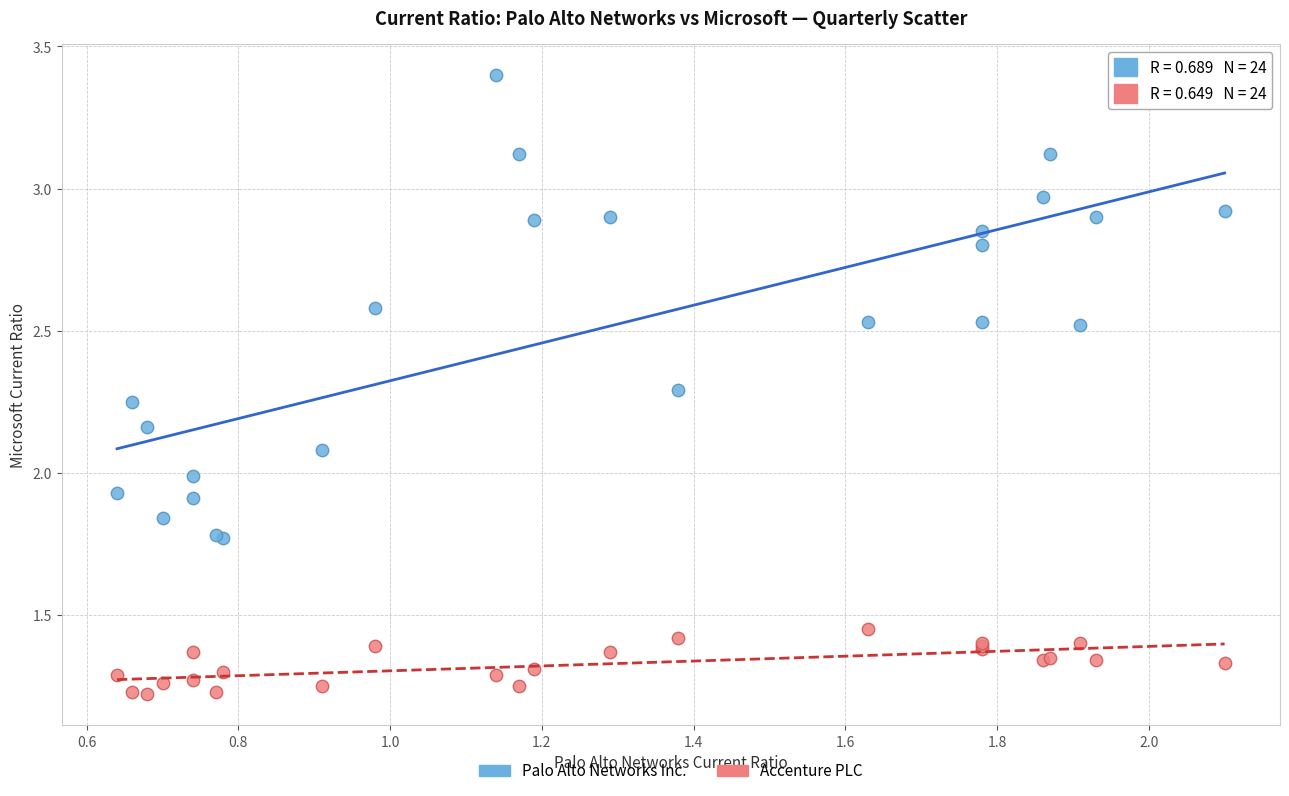

What are all the series names shown in the legend?

Palo Alto Networks Inc., Accenture PLC